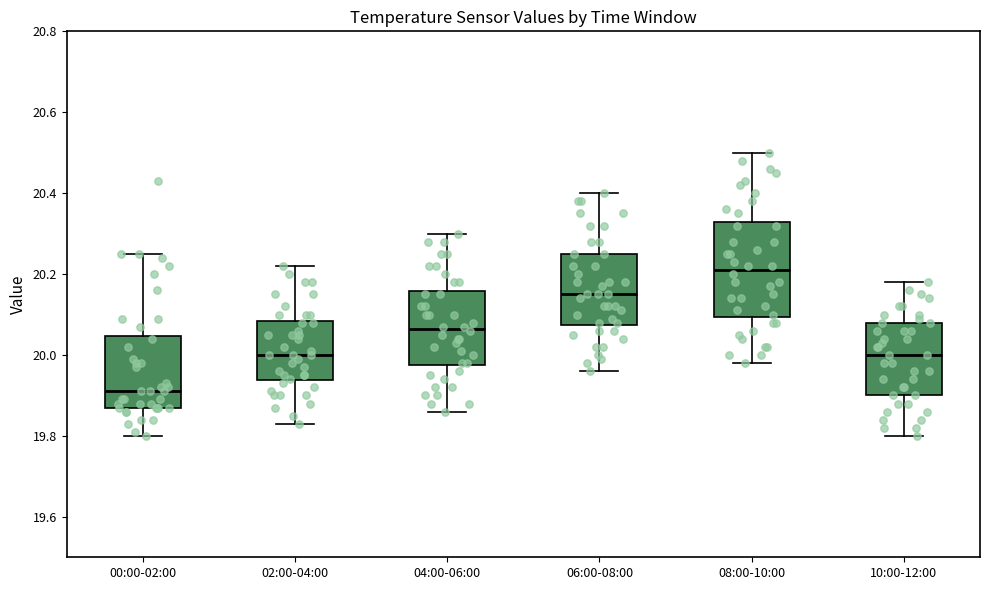

Which box is the tallest, from its lower edge to its upper edge?

08:00-10:00